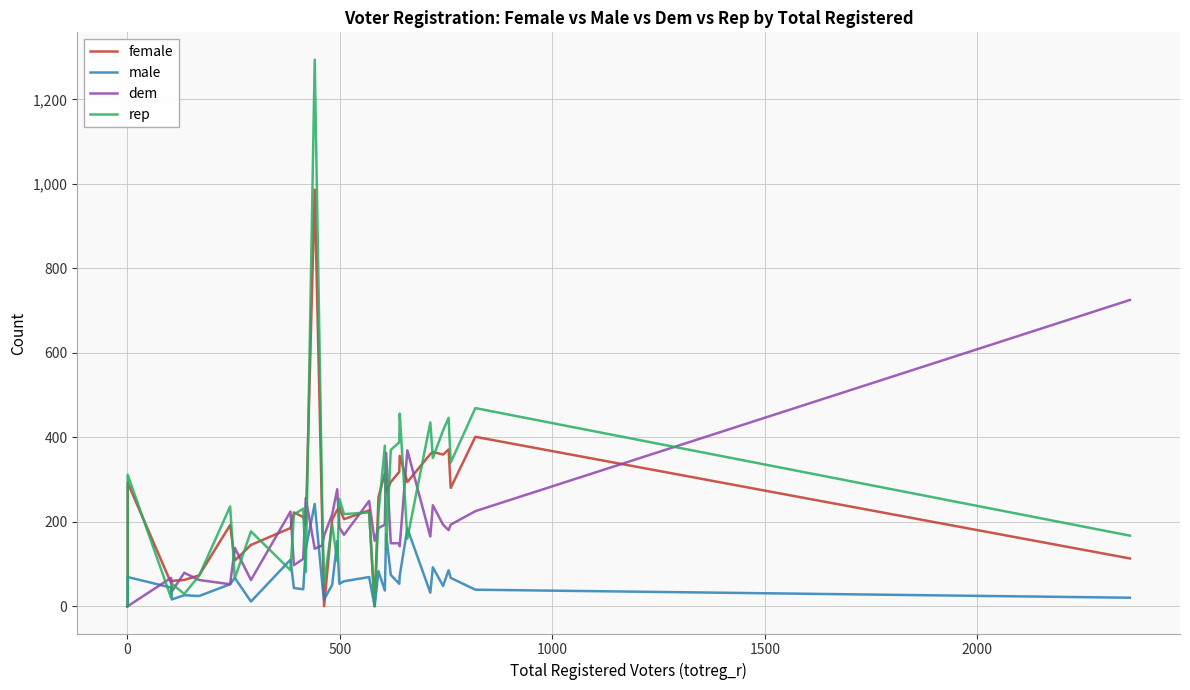

Reading left to right, transcribe all the data shown in this chart.

female: 0	0	0	0	4	292	55	60	62	73	192	108	145	185	222	211	192	986	185	0	205	228	232	206	227	0	258	314	270	294	318	356	294	360	365	359	371	280	401	113
male: 0	0	0	0	2	69	44	16	26	24	52	67	11	110	43	40	136	242	50	16	50	154	53	59	69	0	83	37	171	74	53	72	184	32	92	48	85	67	39	20
dem: 0	0	0	0	2	0	67	35	79	62	52	138	62	224	97	112	256	136	144	167	217	277	186	169	249	155	185	193	363	149	149	142	369	165	239	193	180	193	225	725
rep: 0	0	0	0	6	311	20	53	29	72	236	66	177	85	217	231	81	1294	215	53	194	107	254	218	222	0	220	380	134	370	388	456	160	435	351	416	446	340	469	167